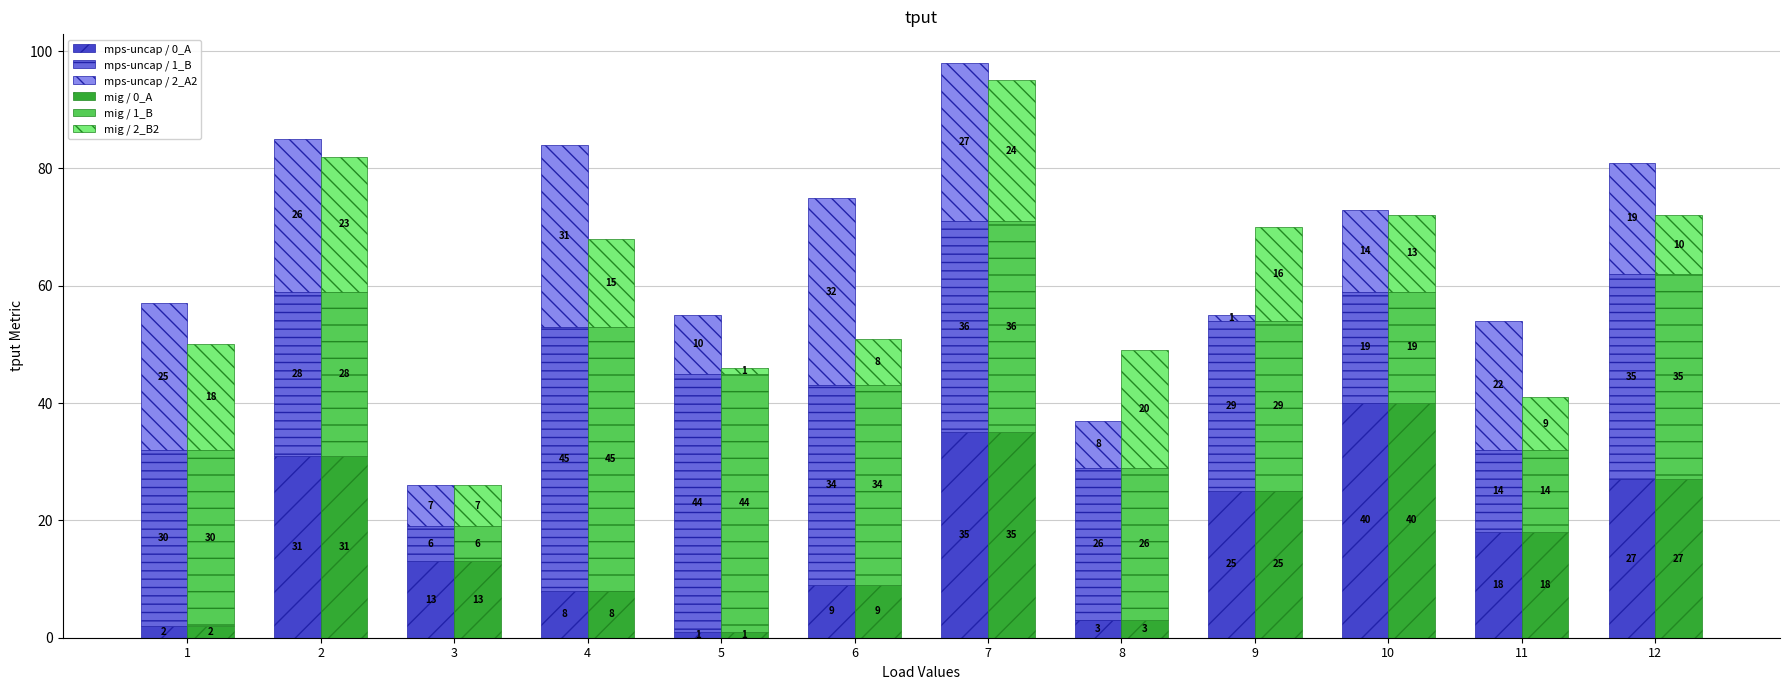

What is the difference between the maximum and minimum values in the mig / 1_B series?

39